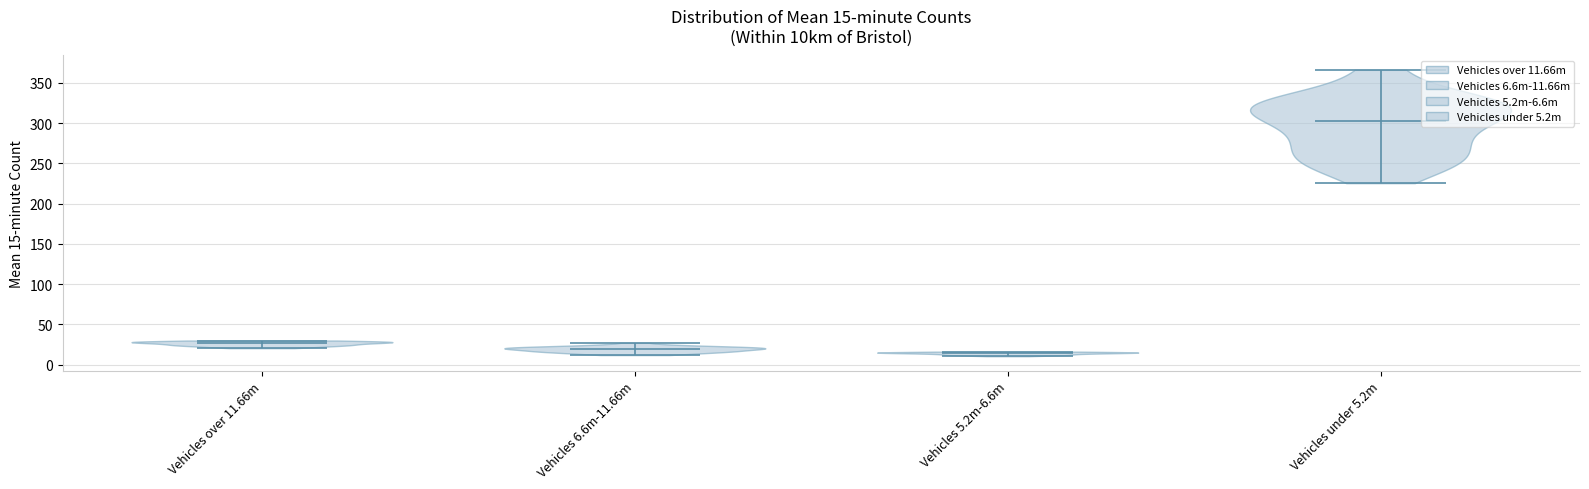

Which violin has the highest median line?

Vehicles under 5.2m